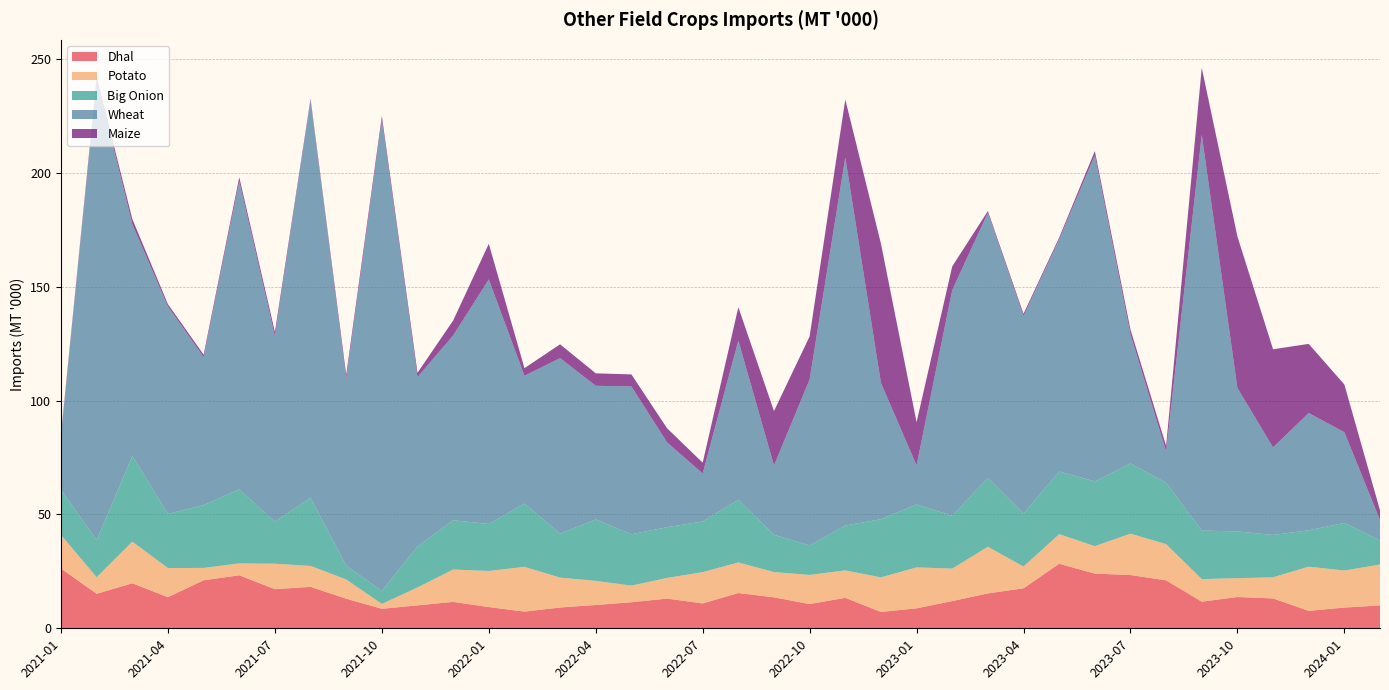

Reading right to left, what are all the values shown in this chart?

Dhal: 2024-02=10.1	2024-01=9.1	2023-12=7.7	2023-11=13.1	2023-10=13.7	2023-09=11.7	2023-08=21.1	2023-07=23.4	2023-06=24.0	2023-05=28.3	2023-04=17.6	2023-03=15.3	2023-02=12.0	2023-01=8.8	2022-12=7.2	2022-11=13.4	2022-10=10.6	2022-09=13.6	2022-08=15.5	2022-07=10.9	2022-06=13.1	2022-05=11.4	2022-04=10.2	2022-03=9.1	2022-02=7.3	2022-01=9.3	2021-12=11.6	2021-11=10.1	2021-10=8.6	2021-09=13.0	2021-08=18.2	2021-07=17.2	2021-06=23.3	2021-05=21.1	2021-04=13.7	2021-03=19.8	2021-02=15.2	2021-01=26.2
Potato: 2024-02=18.0	2024-01=16.2	2023-12=19.4	2023-11=9.3	2023-10=8.3	2023-09=9.9	2023-08=15.9	2023-07=18.2	2023-06=12.1	2023-05=13.0	2023-04=9.5	2023-03=20.5	2023-02=14.3	2023-01=18.0	2022-12=15.2	2022-11=12.0	2022-10=12.8	2022-09=11.1	2022-08=13.4	2022-07=13.7	2022-06=9.1	2022-05=7.3	2022-04=10.6	2022-03=13.1	2022-02=19.6	2022-01=15.8	2021-12=14.2	2021-11=7.9	2021-10=2.1	2021-09=8.4	2021-08=9.2	2021-07=11.2	2021-06=5.2	2021-05=5.4	2021-04=12.8	2021-03=18.3	2021-02=7.3	2021-01=14.7
Big Onion: 2024-02=10.6	2024-01=20.9	2023-12=16.0	2023-11=18.6	2023-10=20.5	2023-09=21.3	2023-08=27.0	2023-07=30.8	2023-06=28.4	2023-05=27.5	2023-04=23.3	2023-03=30.2	2023-02=23.2	2023-01=27.6	2022-12=25.5	2022-11=19.7	2022-10=13.0	2022-09=16.4	2022-08=27.5	2022-07=22.2	2022-06=22.3	2022-05=22.5	2022-04=27.0	2022-03=19.3	2022-02=27.8	2022-01=20.6	2021-12=21.6	2021-11=18.0	2021-10=5.7	2021-09=6.1	2021-08=30.0	2021-07=18.4	2021-06=32.5	2021-05=27.6	2021-04=23.8	2021-03=37.6	2021-02=16.3	2021-01=19.8
Wheat: 2024-02=9.0	2024-01=39.8	2023-12=51.5	2023-11=38.5	2023-10=63.0	2023-09=173.8	2023-08=13.7	2023-07=56.7	2023-06=143.1	2023-05=101.9	2023-04=86.8	2023-03=116.4	2023-02=99.1	2023-01=17.2	2022-12=59.9	2022-11=161.6	2022-10=72.9	2022-09=30.4	2022-08=69.9	2022-07=21.1	2022-06=37.3	2022-05=64.9	2022-04=58.7	2022-03=77.1	2022-02=56.1	2022-01=107.4	2021-12=81.1	2021-11=74.3	2021-10=206.8	2021-09=81.9	2021-08=174.4	2021-07=81.5	2021-06=135.2	2021-05=65.0	2021-04=91.0	2021-03=101.7	2021-02=202.2	2021-01=23.7
Maize: 2024-02=4.3	2024-01=20.9	2023-12=30.3	2023-11=43.1	2023-10=66.5	2023-09=29.4	2023-08=2.4	2023-07=2.1	2023-06=1.9	2023-05=0.8	2023-04=0.9	2023-03=0.8	2023-02=10.4	2023-01=18.9	2022-12=61.2	2022-11=25.4	2022-10=18.9	2022-09=23.9	2022-08=14.6	2022-07=4.7	2022-06=6.2	2022-05=5.3	2022-04=5.5	2022-03=6.0	2022-02=3.3	2022-01=15.6	2021-12=6.6	2021-11=1.9	2021-10=1.7	2021-09=1.9	2021-08=0.8	2021-07=1.8	2021-06=1.8	2021-05=1.1	2021-04=1.0	2021-03=2.3	2021-02=1.1	2021-01=0.9